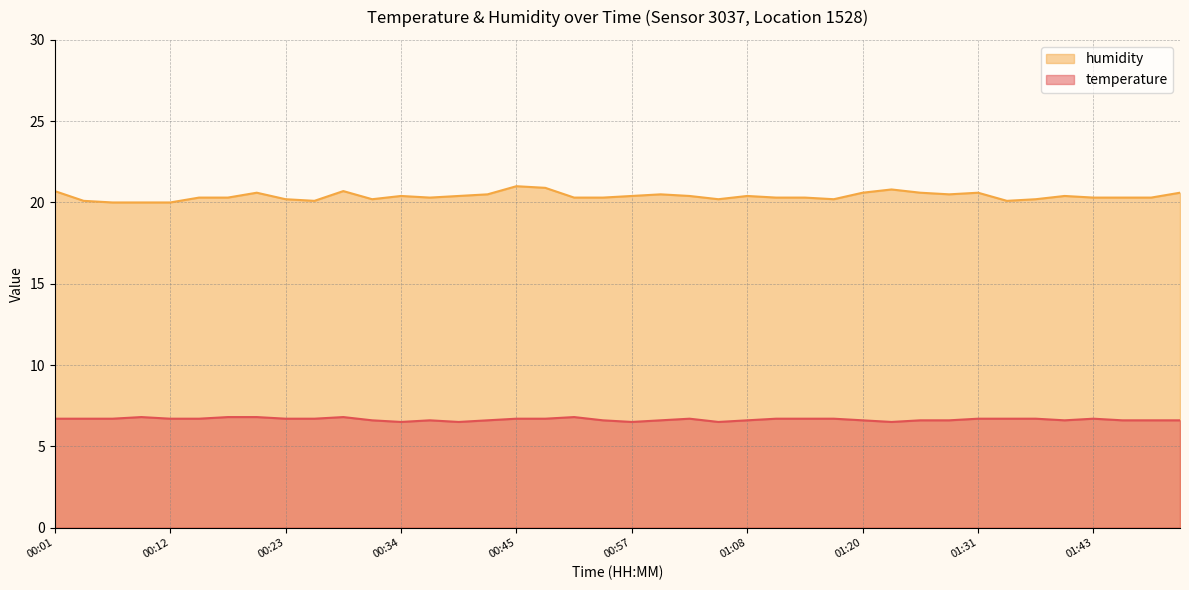

What is the average value of the humidity series?

20.4